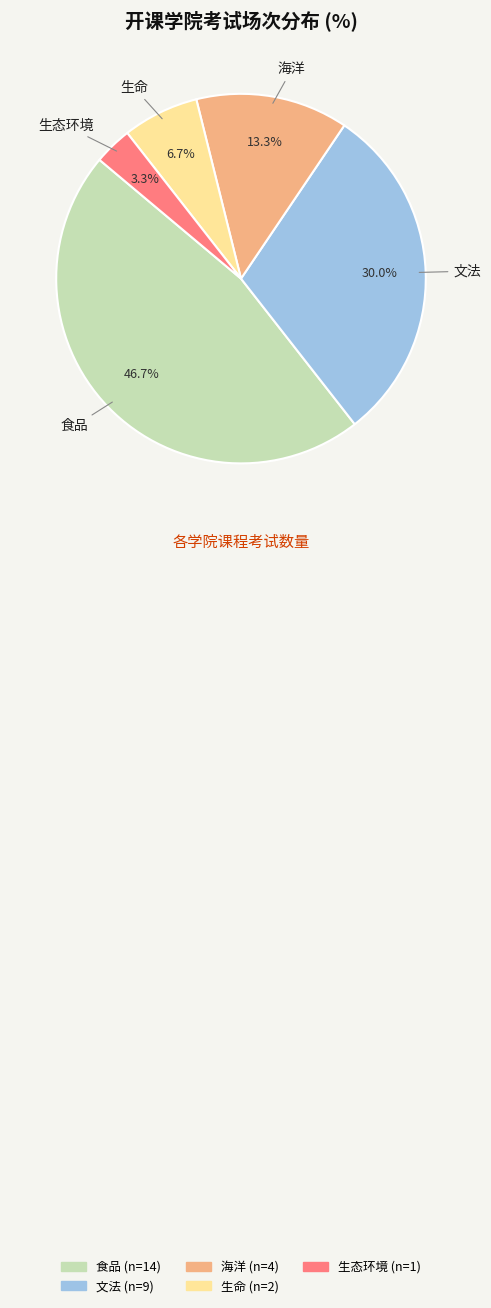

To the nearest percent, what is the difference between the 海洋 and 生命 slice percentages?

7%